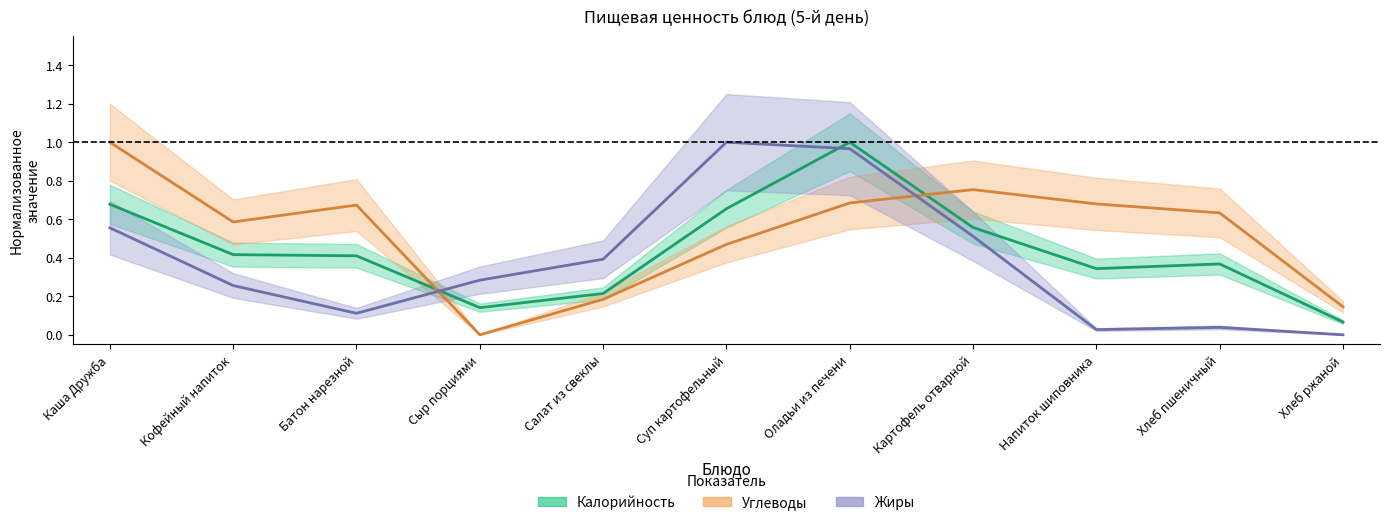

How many values in Углеводы are above zero?

10